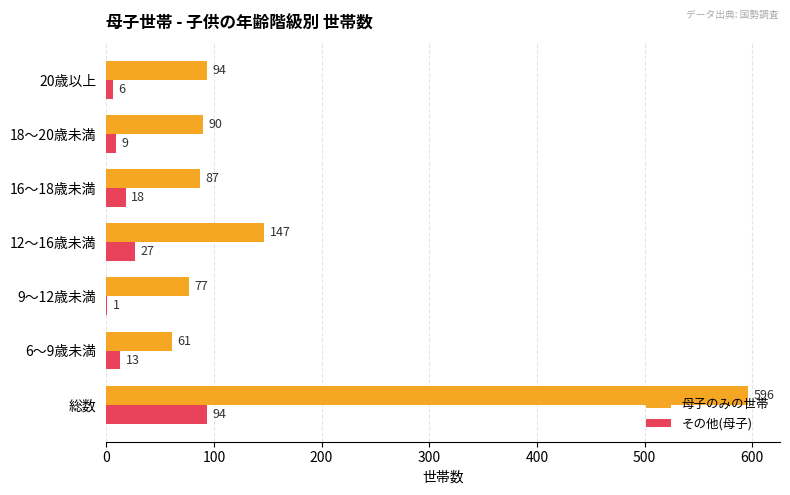

What is the total value across all series at 9～12歳未満?

78